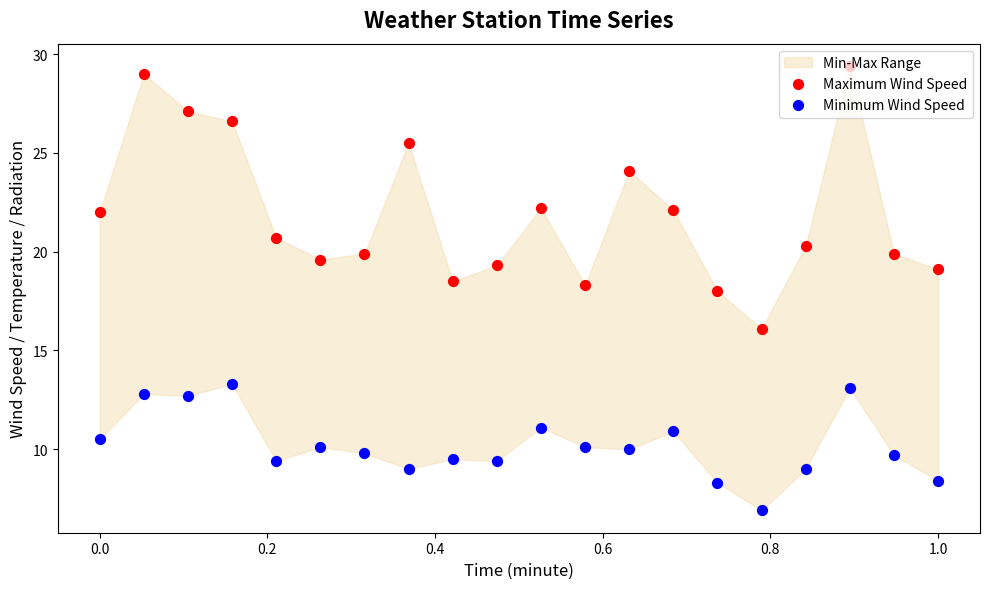

Which series has the largest total across all categories?

Maximum Wind Speed